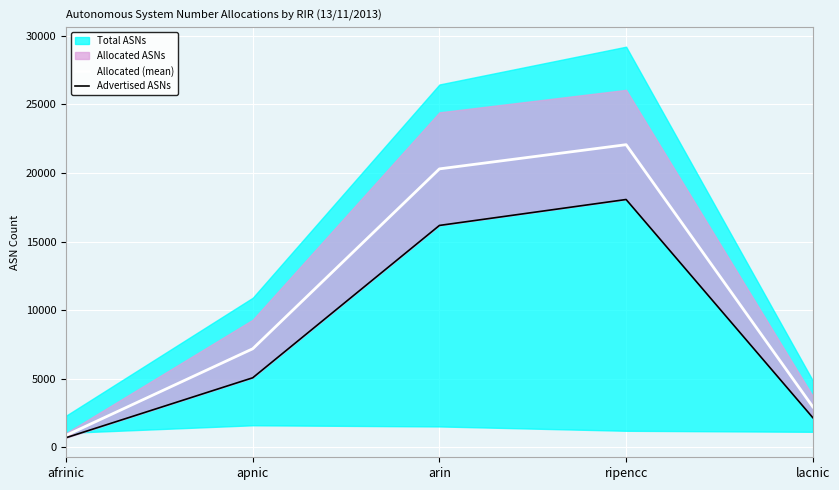

At which label does Advertised ASNs first exceed 5066?

arin